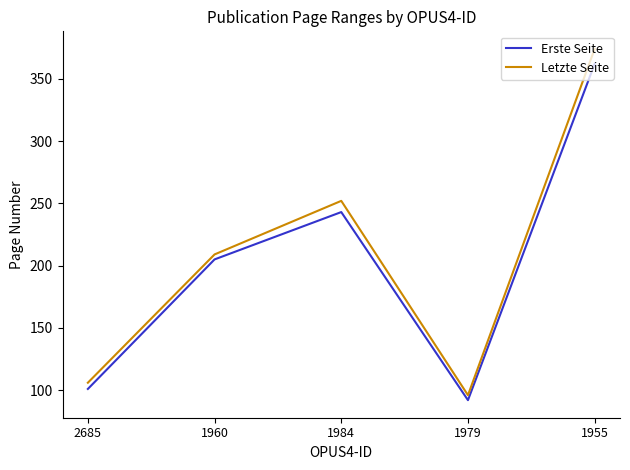

How many values in the Letzte Seite series are below 209?

2